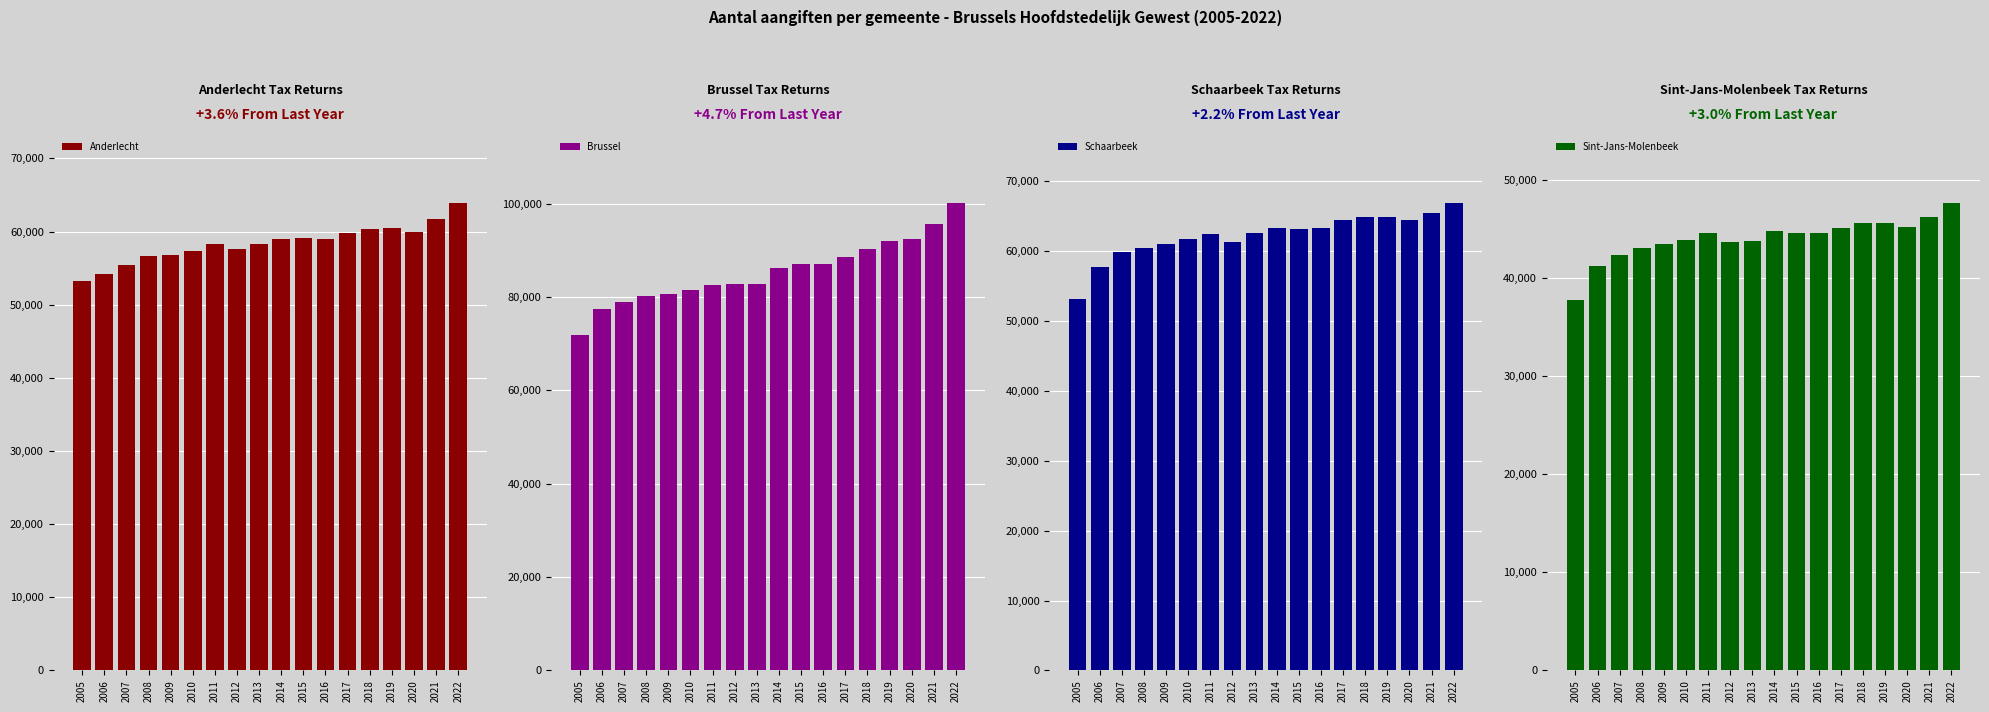

List the series in order of their peak value, lowest first.

Sint-Jans-Molenbeek, Anderlecht, Schaarbeek, Brussel